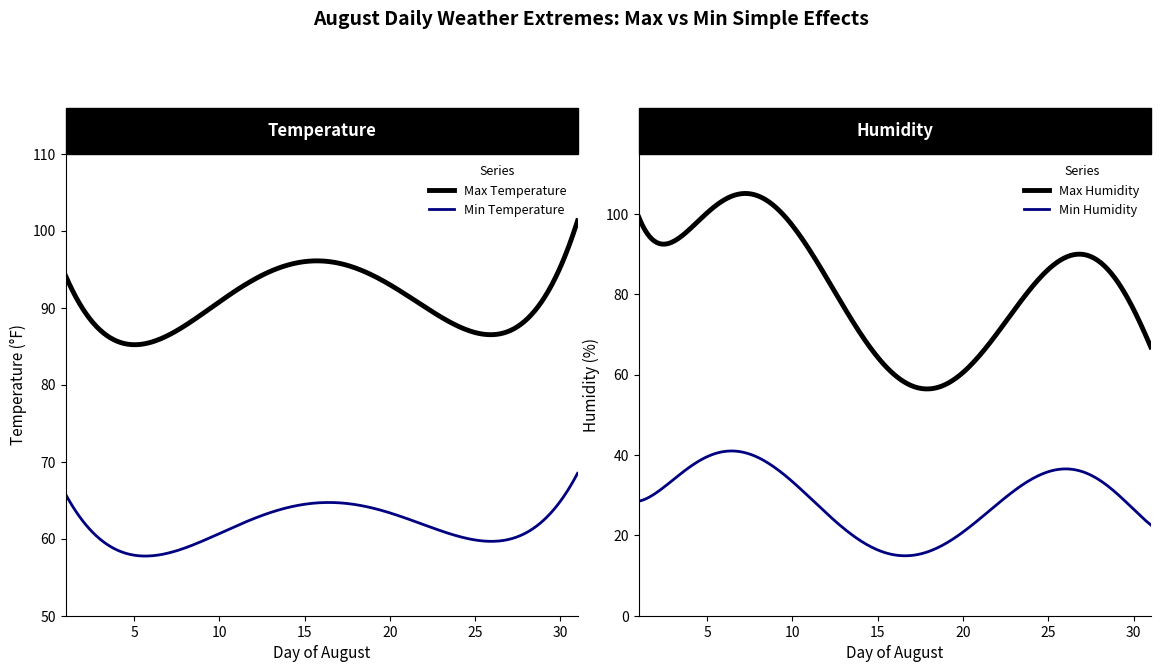

True or false: Max Temperature and Min Temperature intersect in this chart.

False